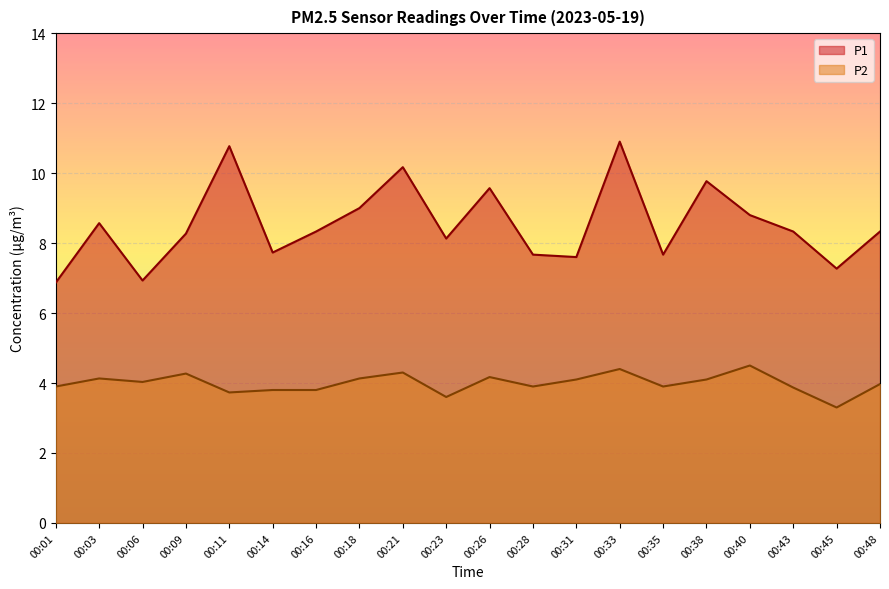

Count the number of categories in the chart.

20